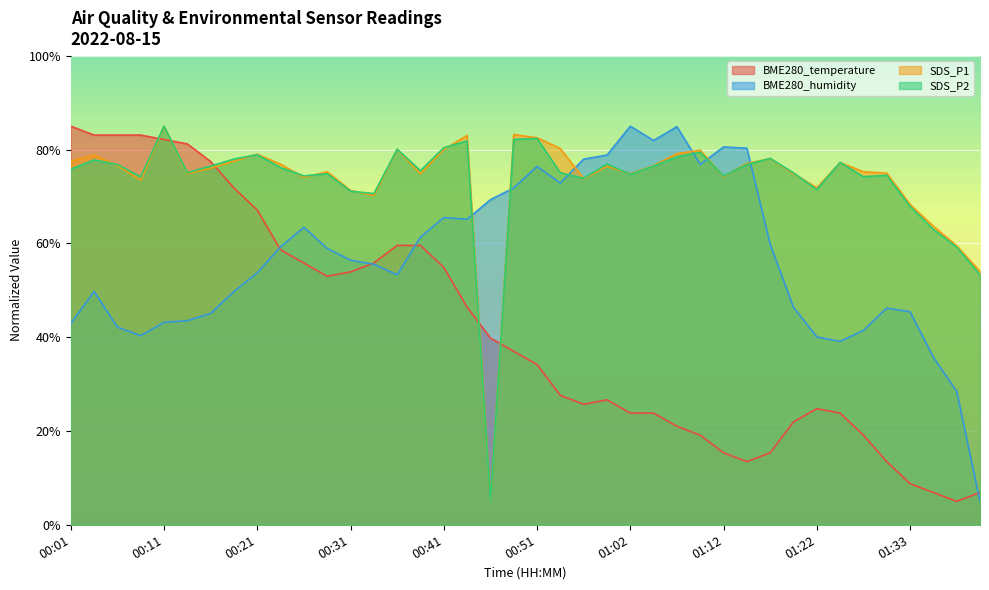

Between 01:38 and 01:07, which is larger?

01:07